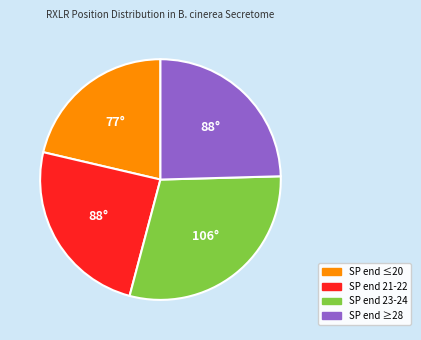

Is there any slice that represents more than half of the pie?

No